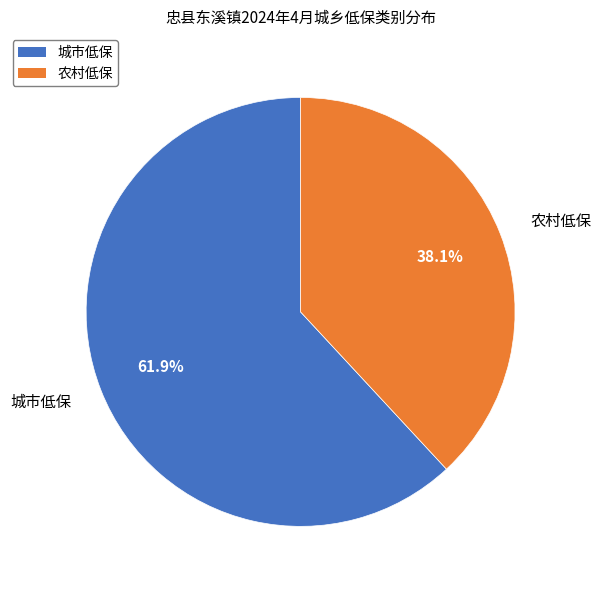

Rank the categories by value from highest to lowest.

城市低保, 农村低保